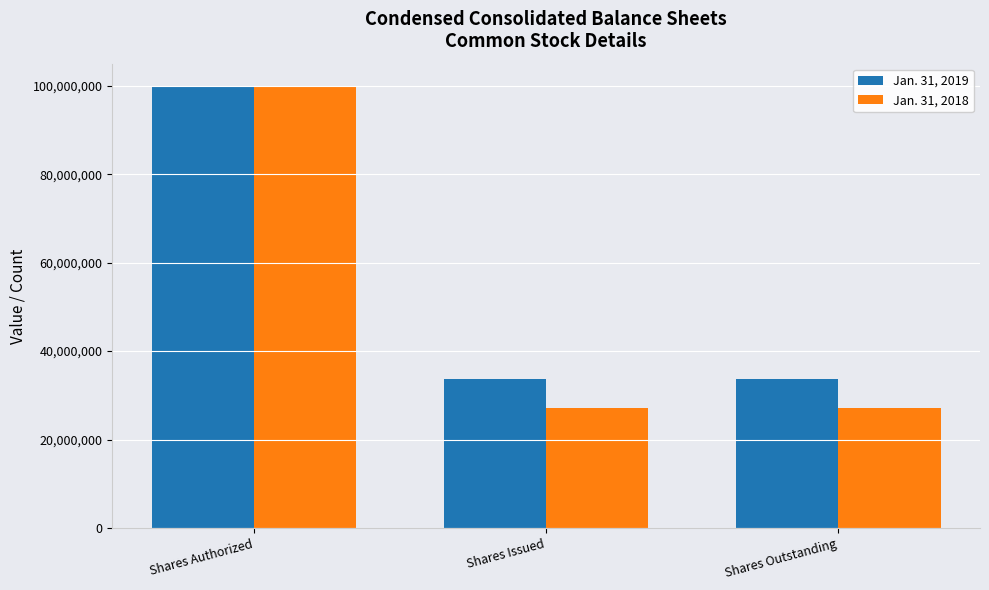

What is the difference between the highest and lowest values at Shares Outstanding?

6652039